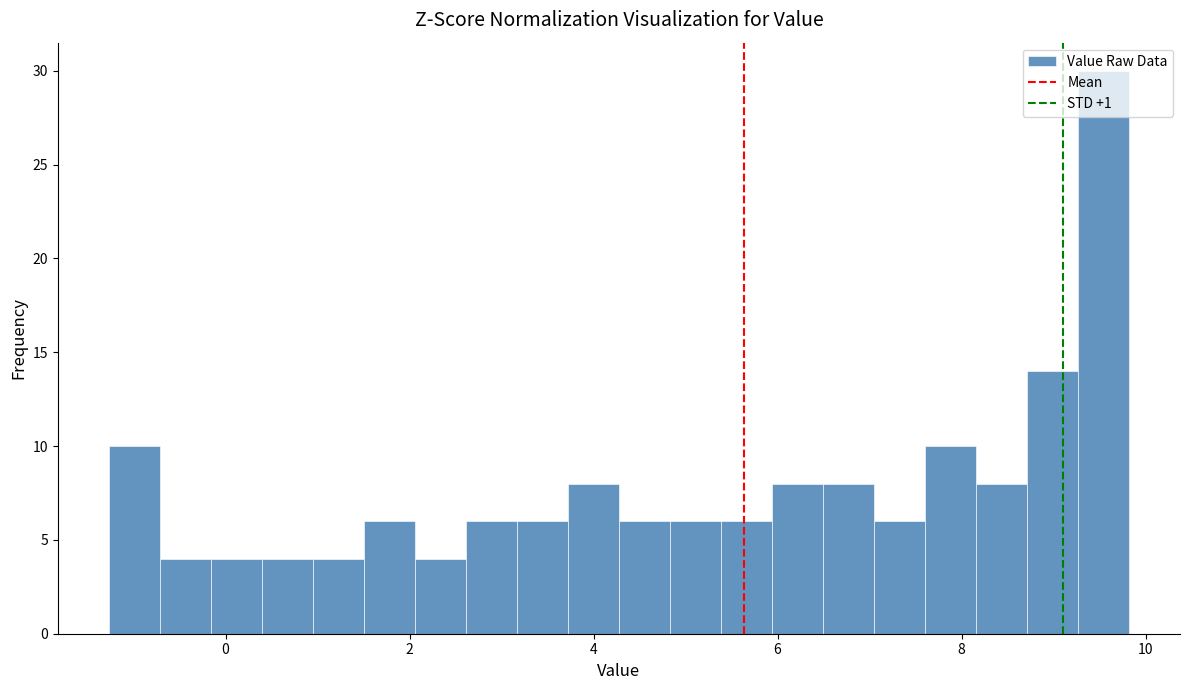

Around what value on the x-axis is the tallest bar? Give the approximate position of its centre, as read against the axis.

9.6